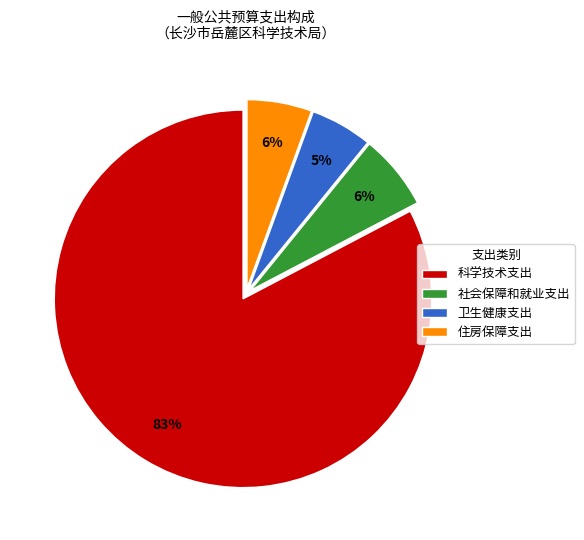

Does 科学技术支出 account for over 50% of the chart?

Yes